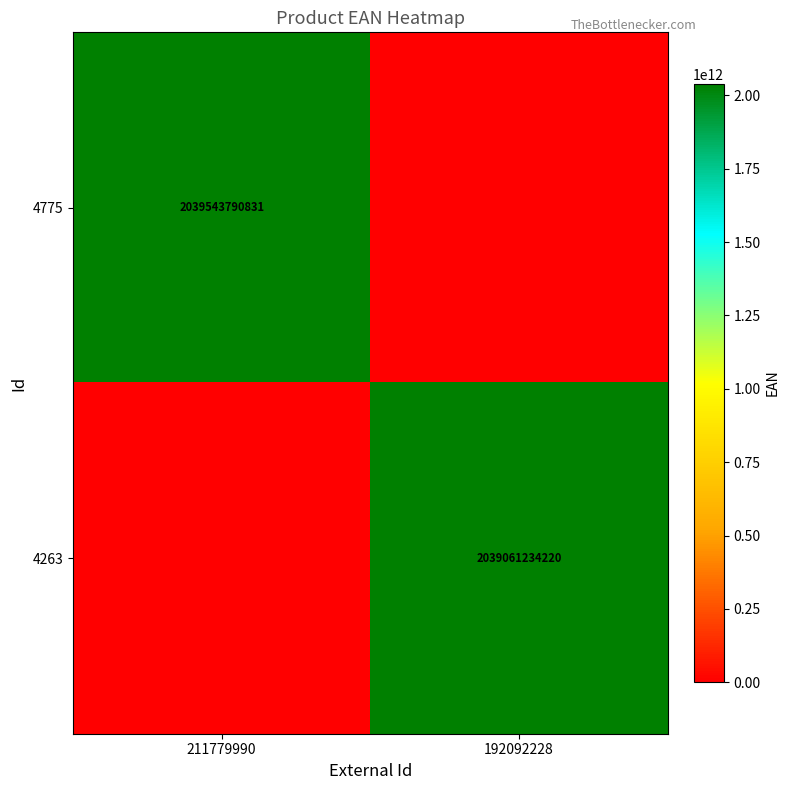

True or false: 4263 has a value of 2039061234220 at 192092228.

True